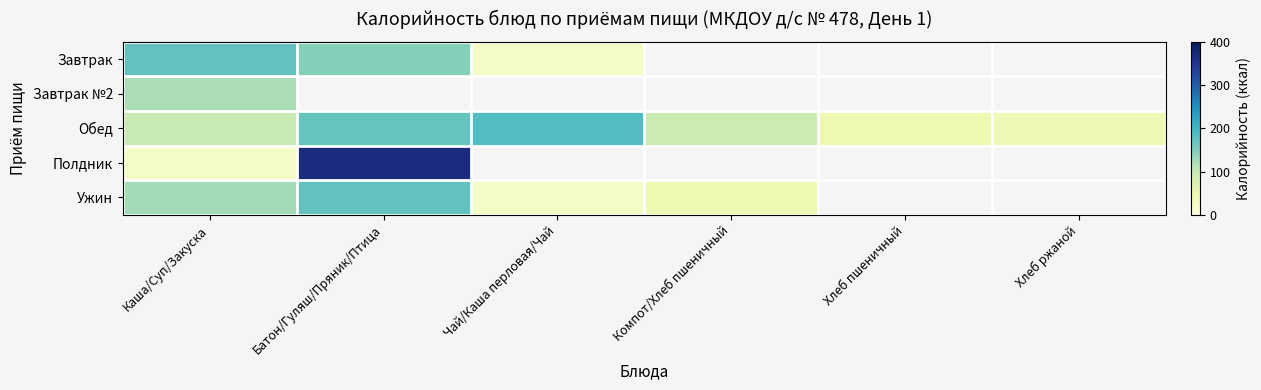

List the series in order of their peak value, lowest first.

Завтрак №2, Ужин, Завтрак, Обед, Полдник